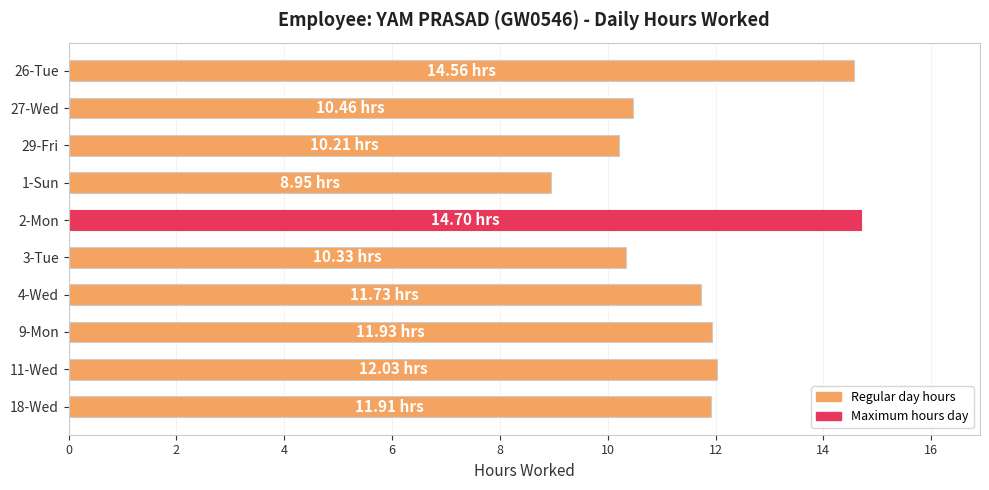

What is the sum of all values?

116.8